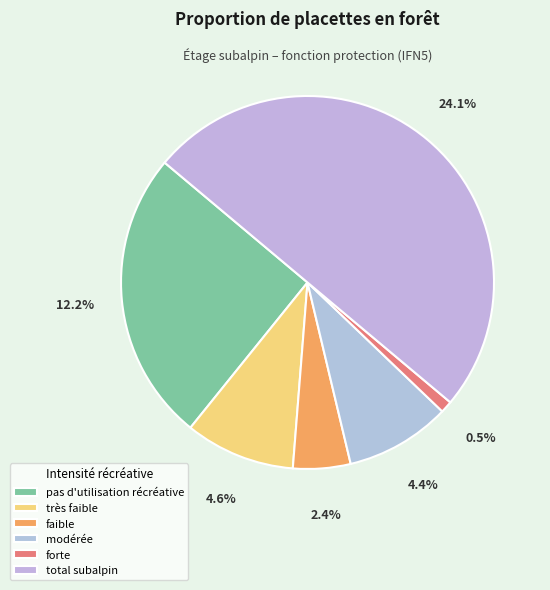

To the nearest percent, what is the difference between the largest and smallest slice percentages?

49%